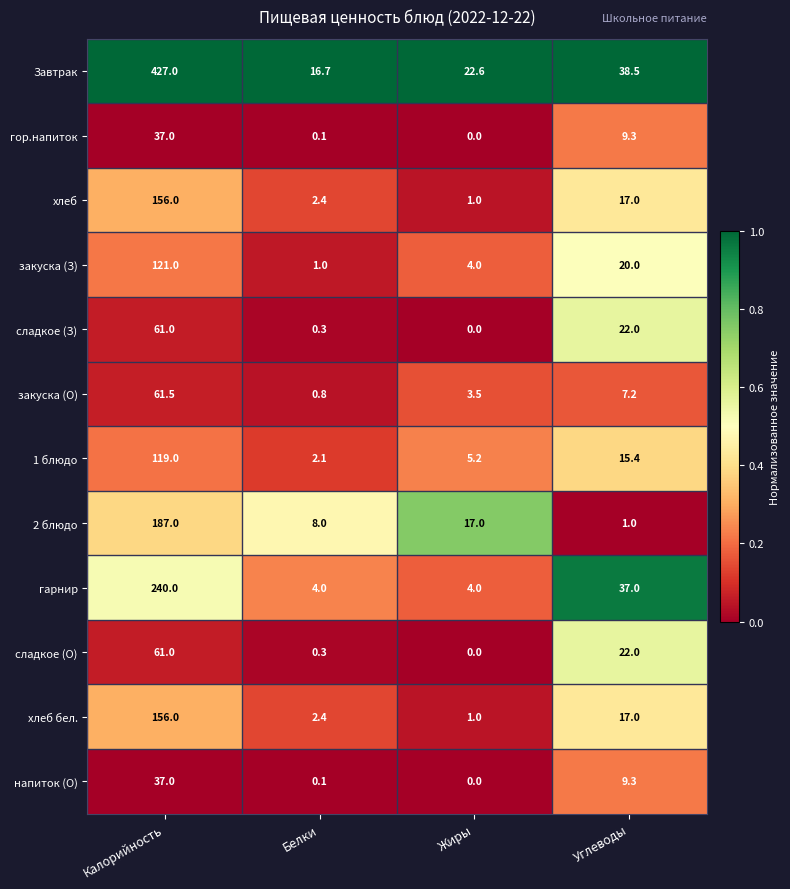

What is the maximum value shown in the chart?

427.0